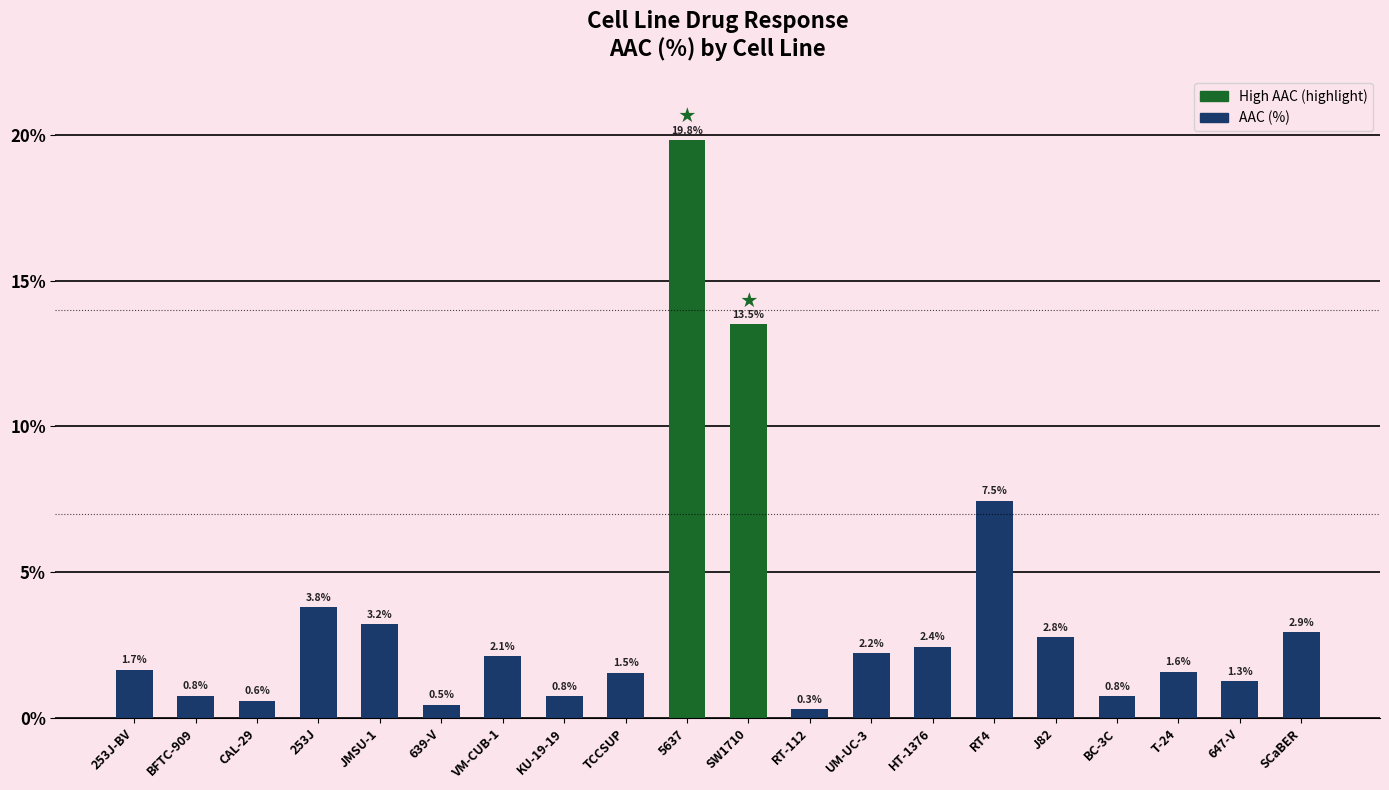

At which category does the chart reach its minimum across all series?

RT-112